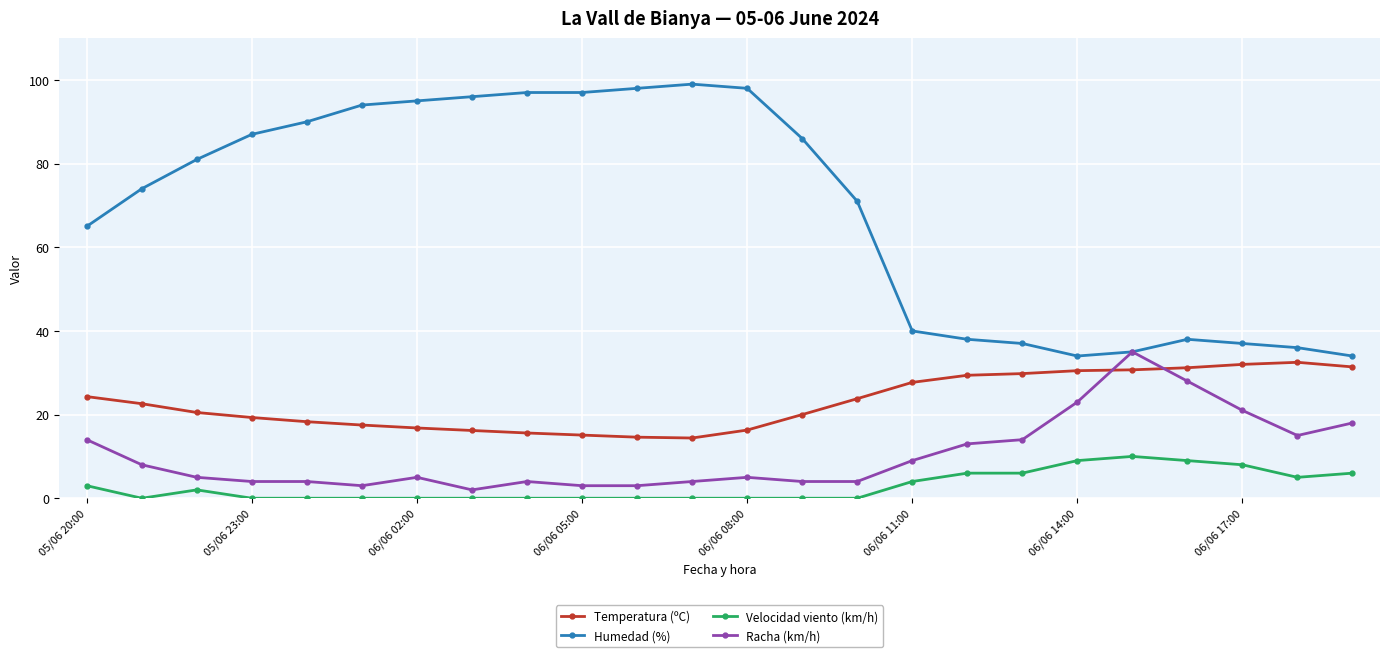

What is the value of the Racha (km/h) point at the 7th from the left?

5.0